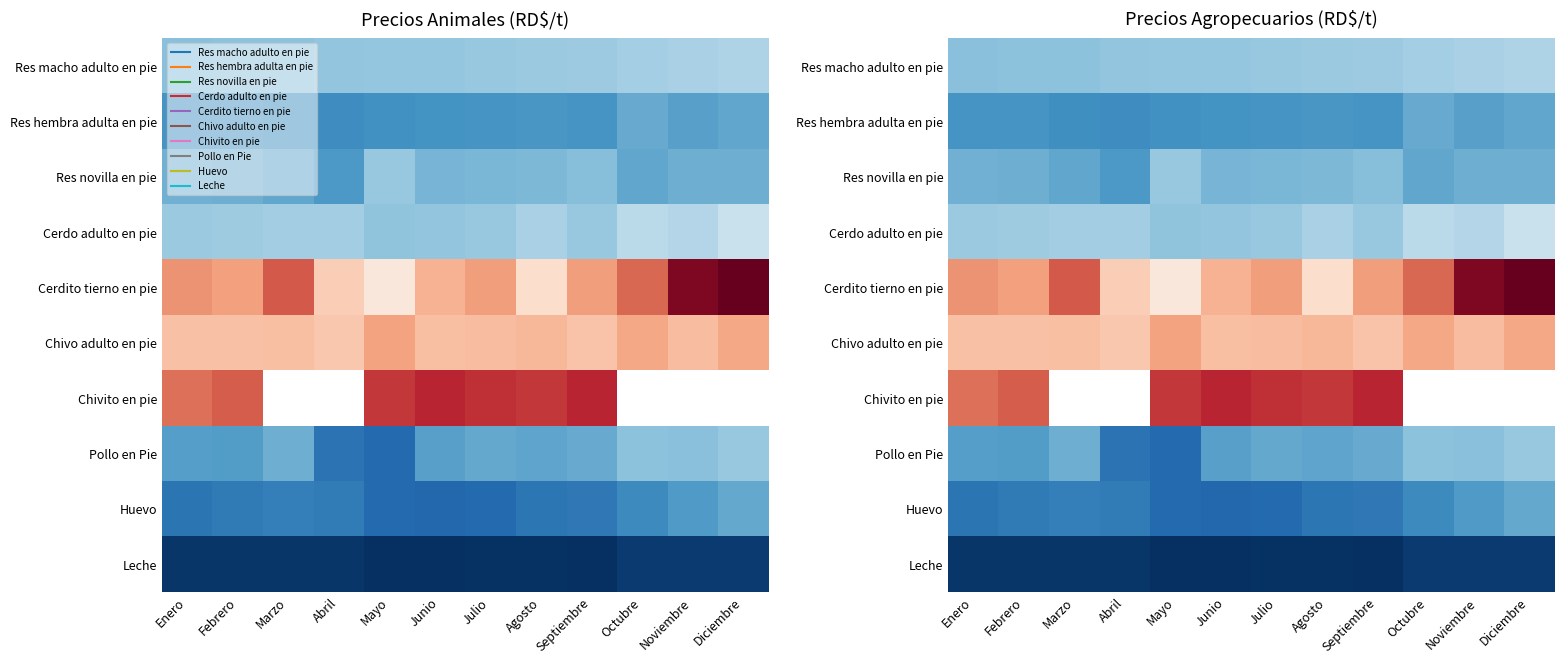

What is the sum of all Leche values?

240751.4